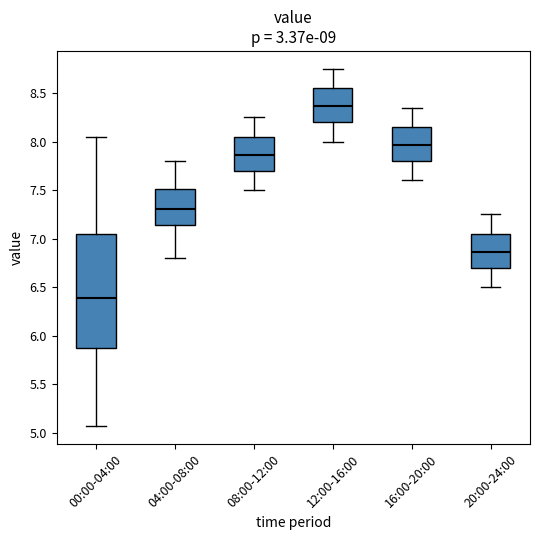

Where is the lower edge of the box for 20:00-24:00 on the y-axis? The values are not printed on the chart, so give them approximately, as read against the axis.

6.70